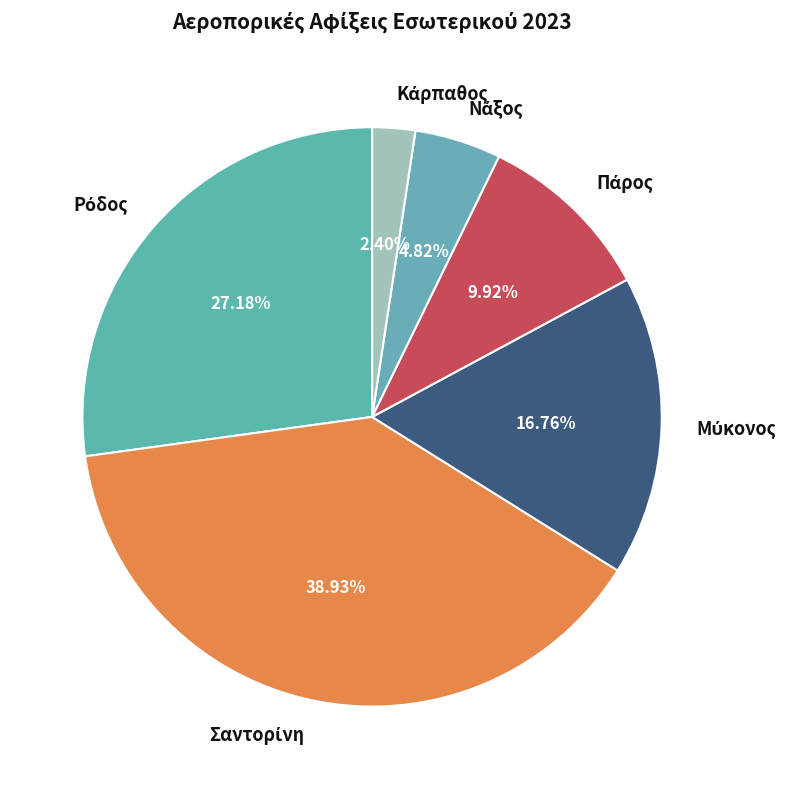

Is there a majority slice in this chart?

No